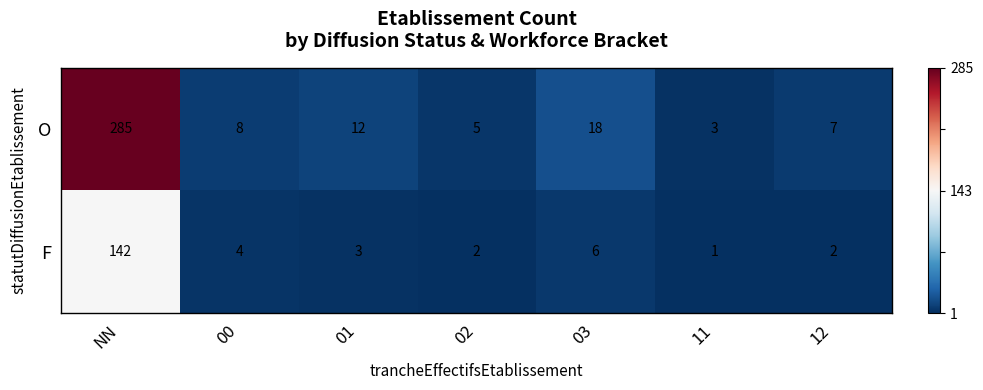

How many distinct data groups are displayed?

2